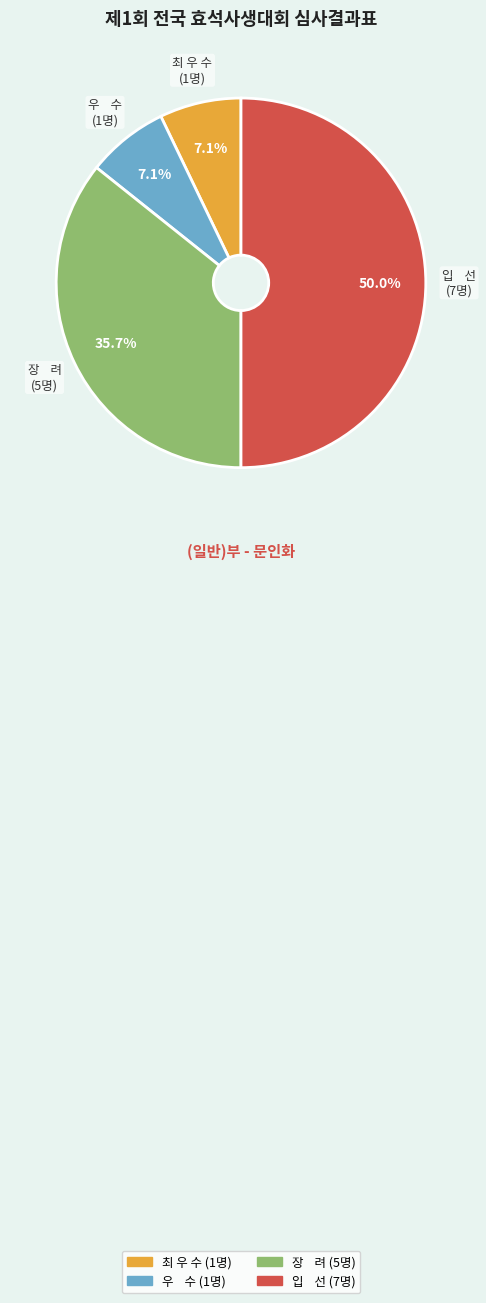

Is the sum of 우 수 and 장 려 greater than half?

No